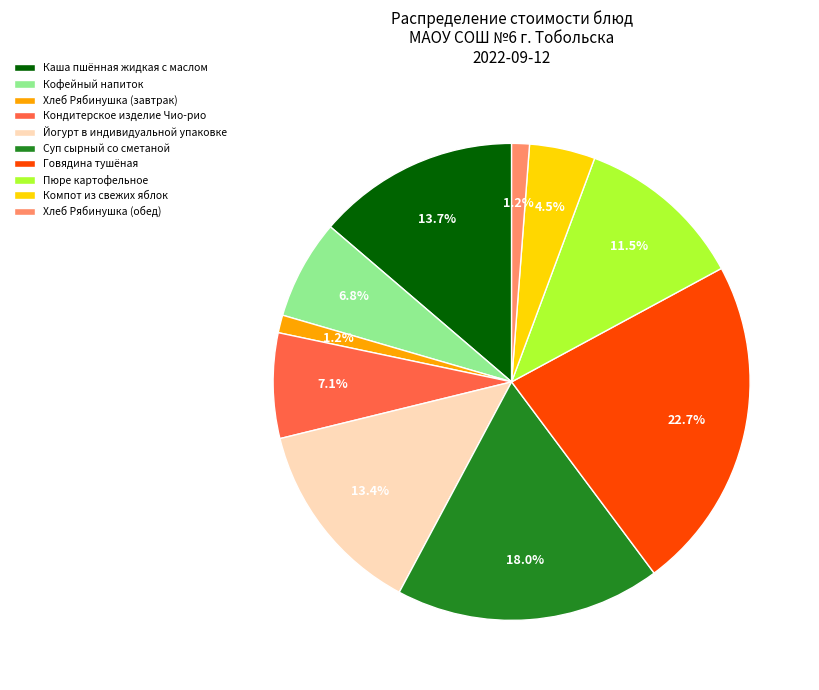

Which has a higher value, Йогурт в индивидуальной упаковке or Хлеб Рябинушка (завтрак)?

Йогурт в индивидуальной упаковке